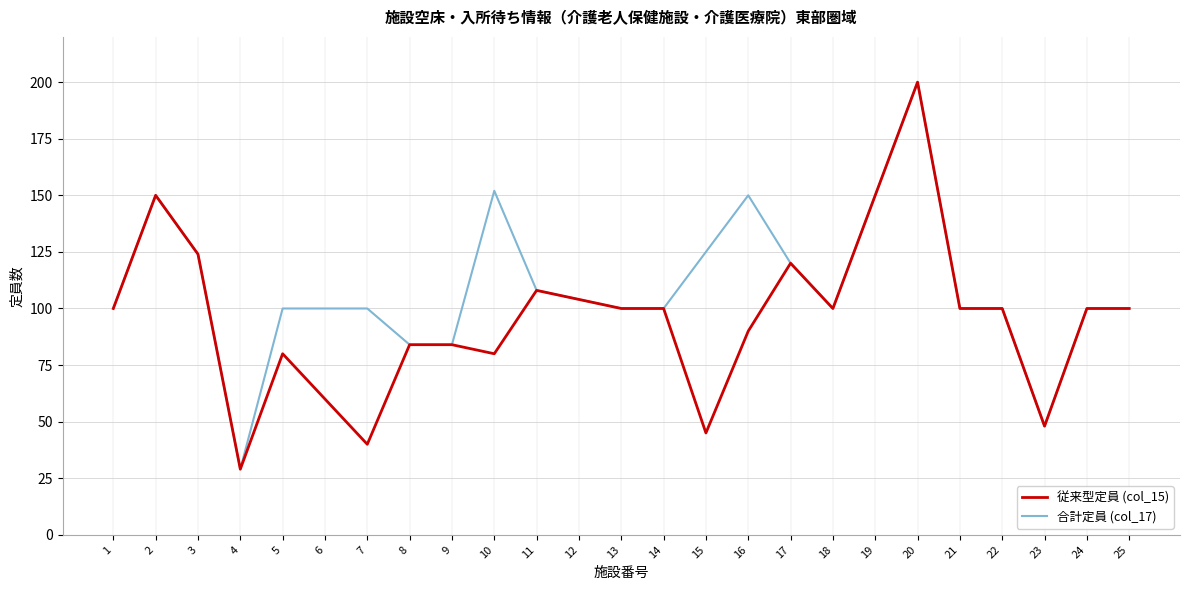

Which series has the largest total across all categories?

合計定員 (col_17)